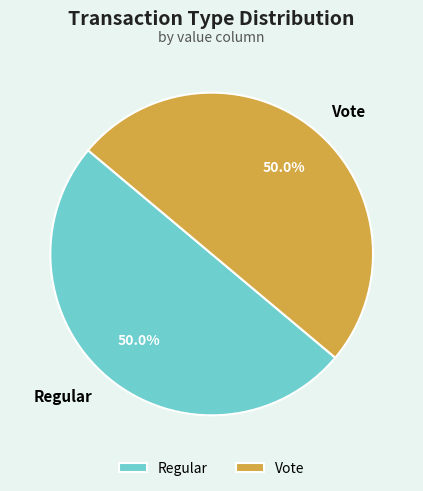

To the nearest percent, what is the difference between the largest and smallest slice percentages?

0%